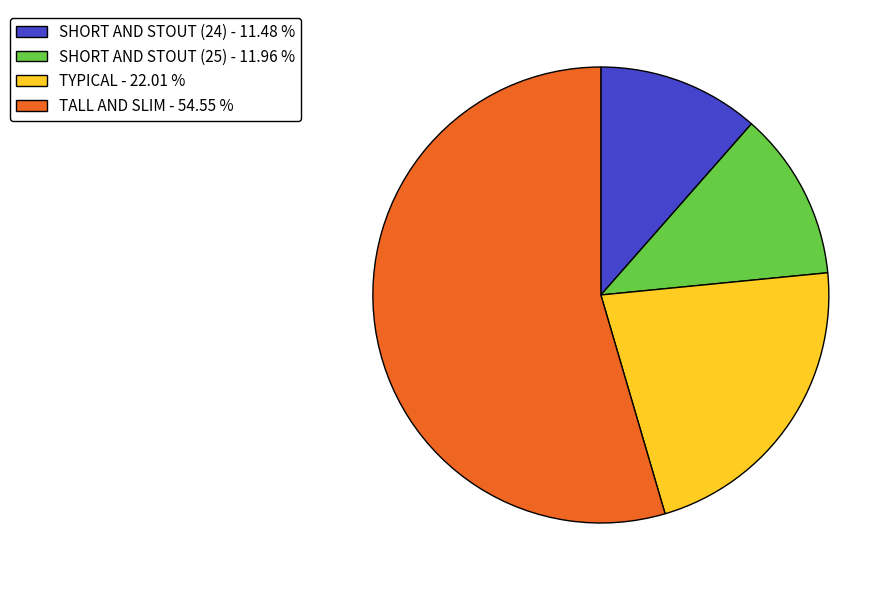

Which has a higher value, TALL AND SLIM or TYPICAL?

TALL AND SLIM